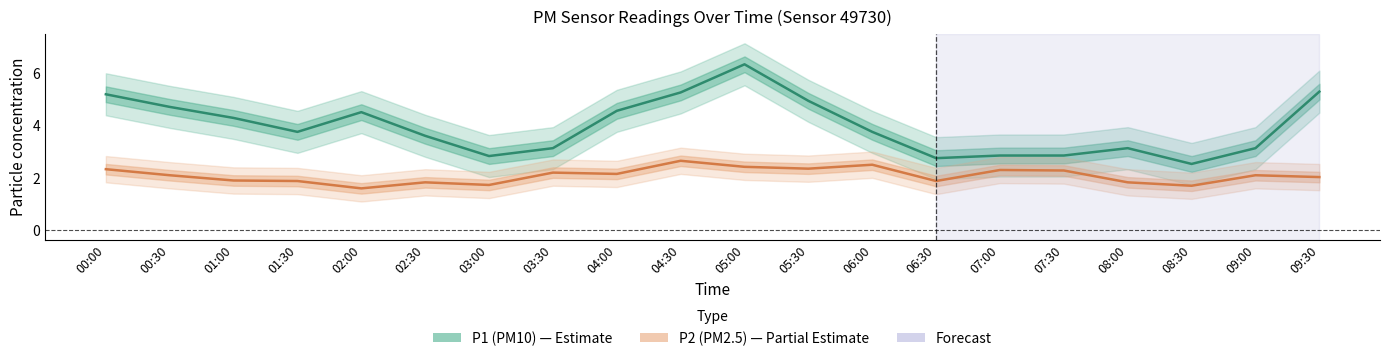

What is the sum of the P2 (PM2.5) values at 08:30 and 04:00?

3.8